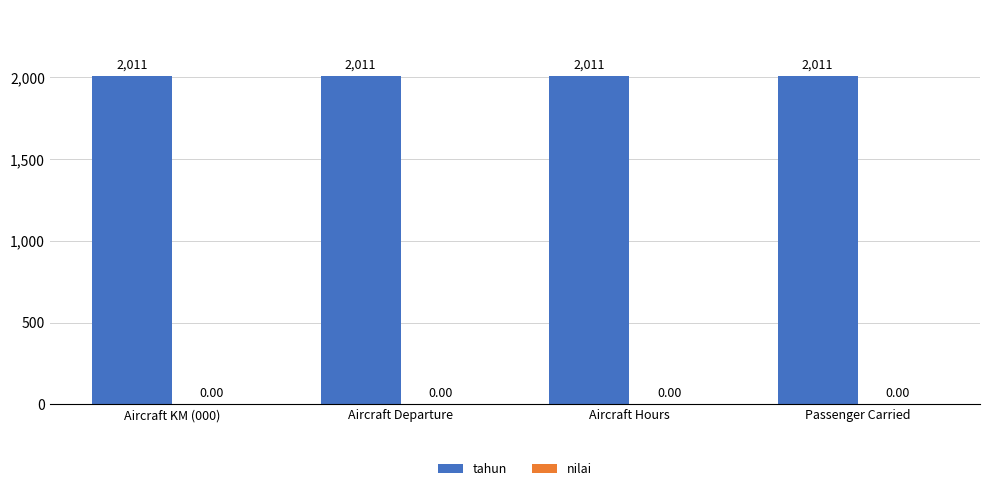

What is the spread (max minus min) of values at Aircraft Hours?

2011